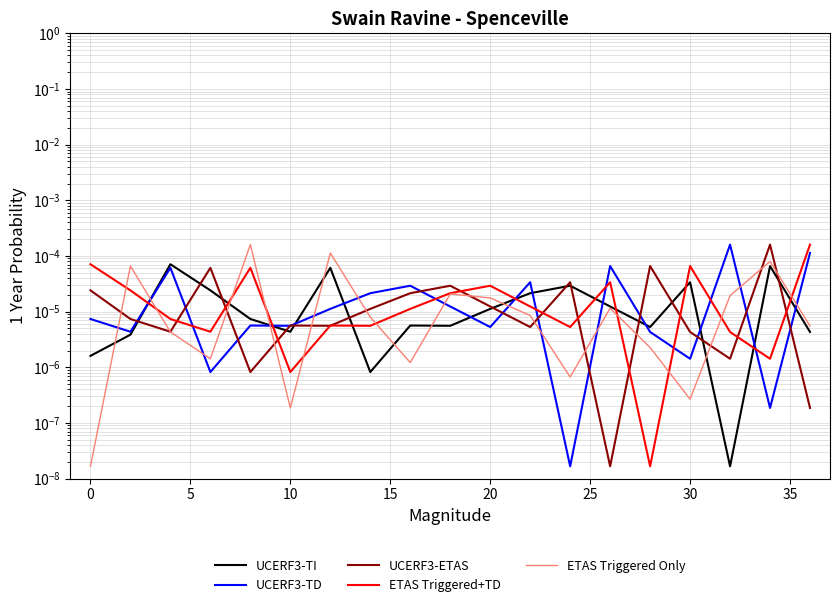

Which series changed the most between 5 and 15?

ETAS Triggered Only